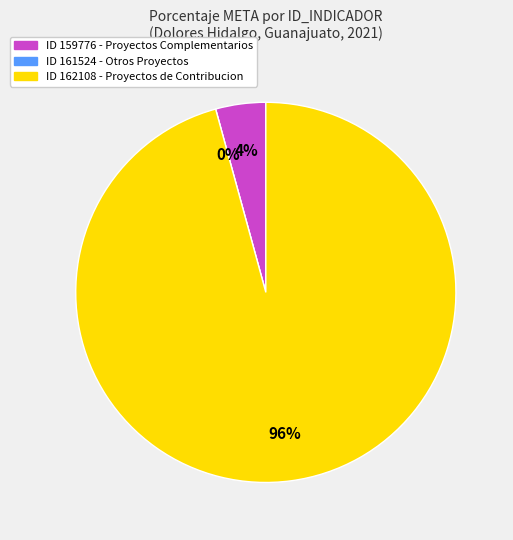

Rank the categories by value from highest to lowest.

162108, 159776, 161524